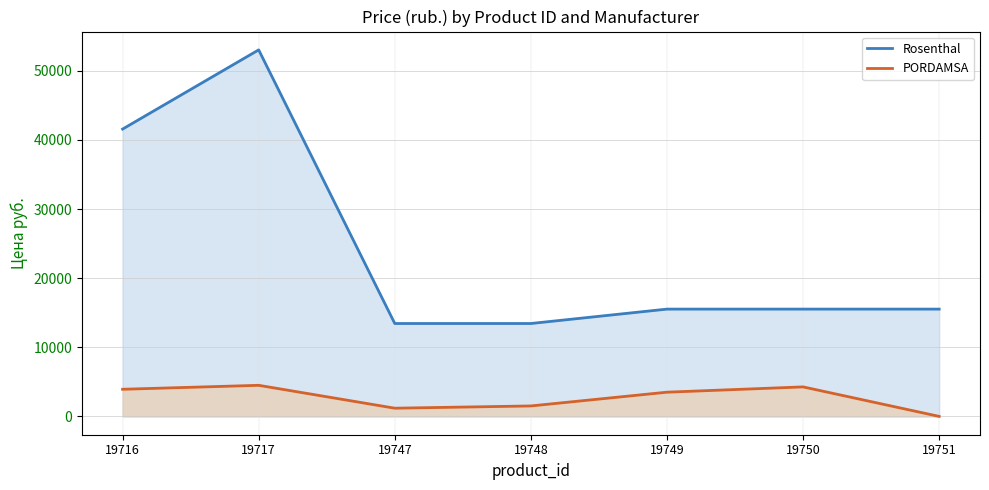

At which label is Rosenthal closest to 33240?

19716